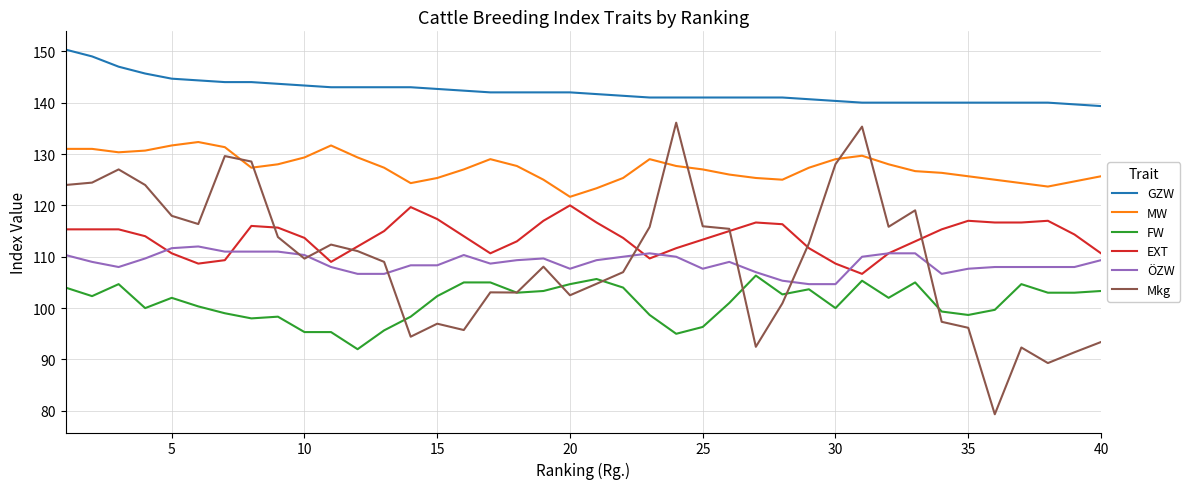

What is the lowest value of the Mkg series?

79.3